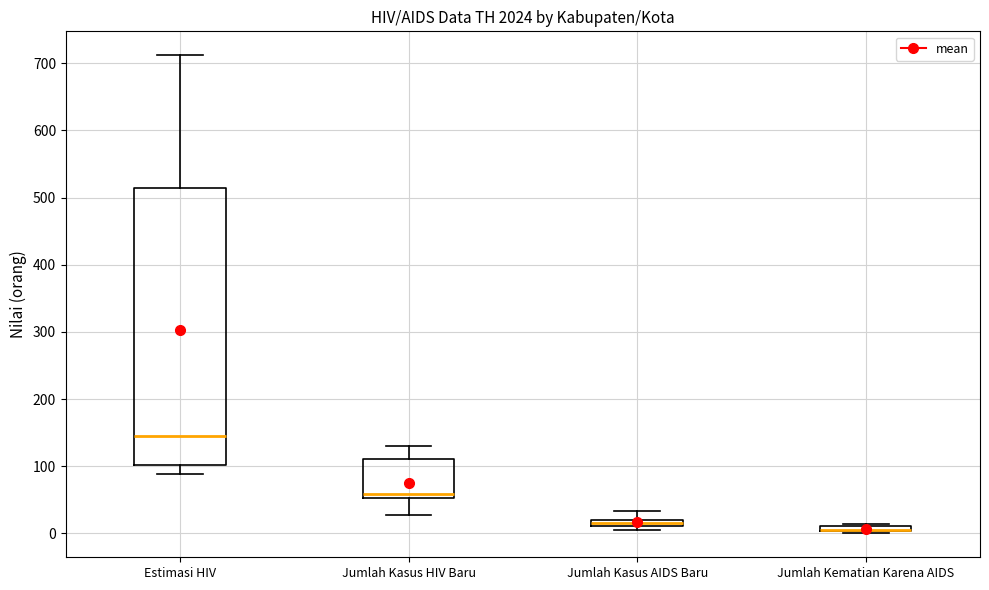

Where is the upper edge of the box for Jumlah Kematian Karena AIDS on the y-axis? The values are not printed on the chart, so give them approximately, as read against the axis.

10